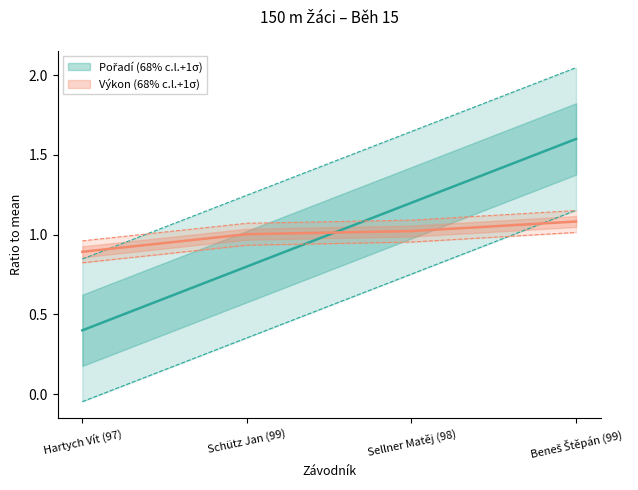

Rank the series by their average value, from lowest to highest.

Pořadí, Výkon